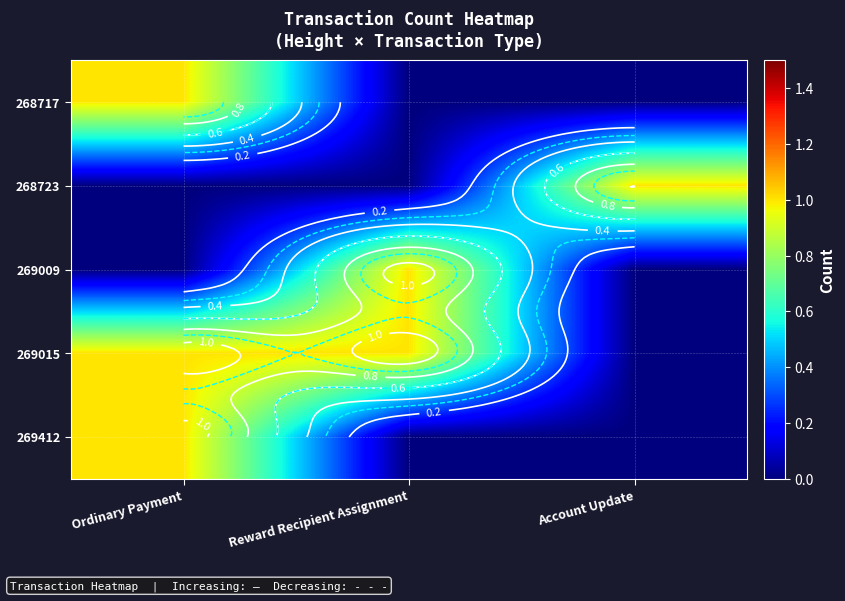

What is the maximum value shown in the chart?

1